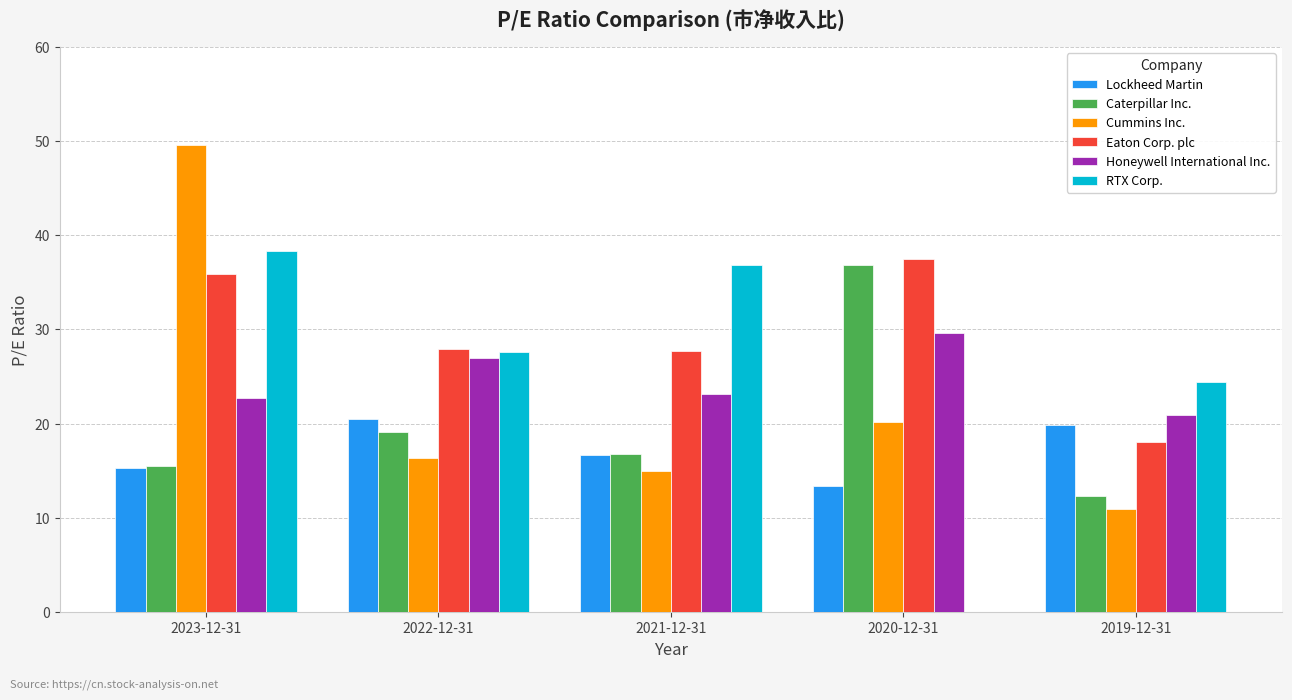

What value does the Caterpillar Inc. series have at 2023-12-31?

15.6